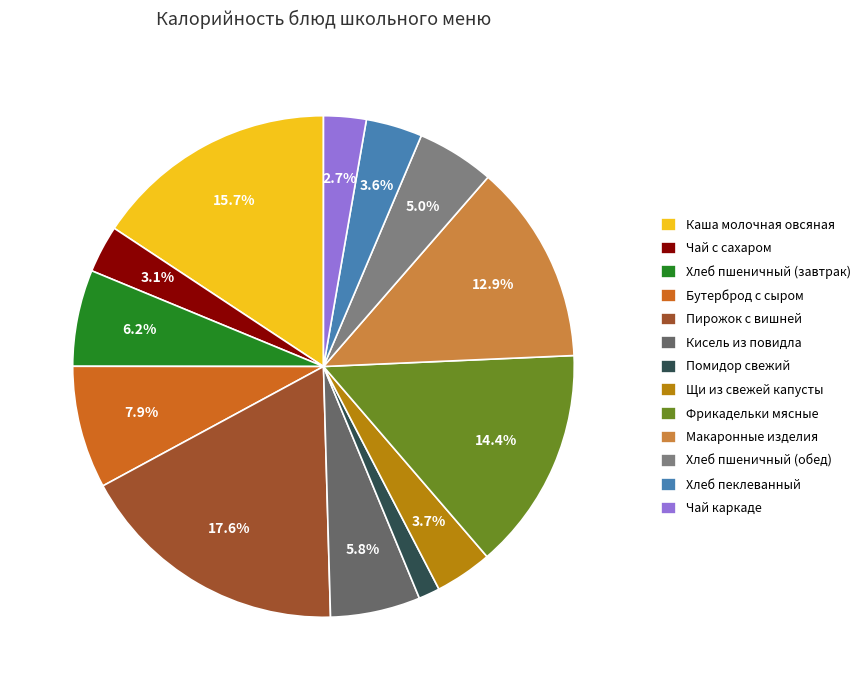

The Помидор свежий slice represents 1% of the pie. True or false?

True